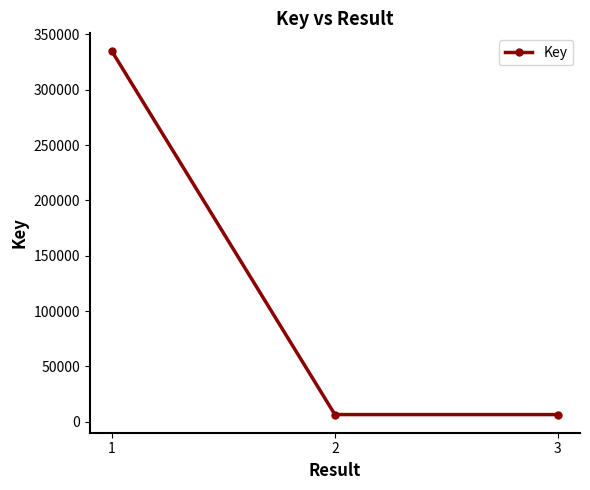

What is the difference between the maximum and second lowest values?

328042